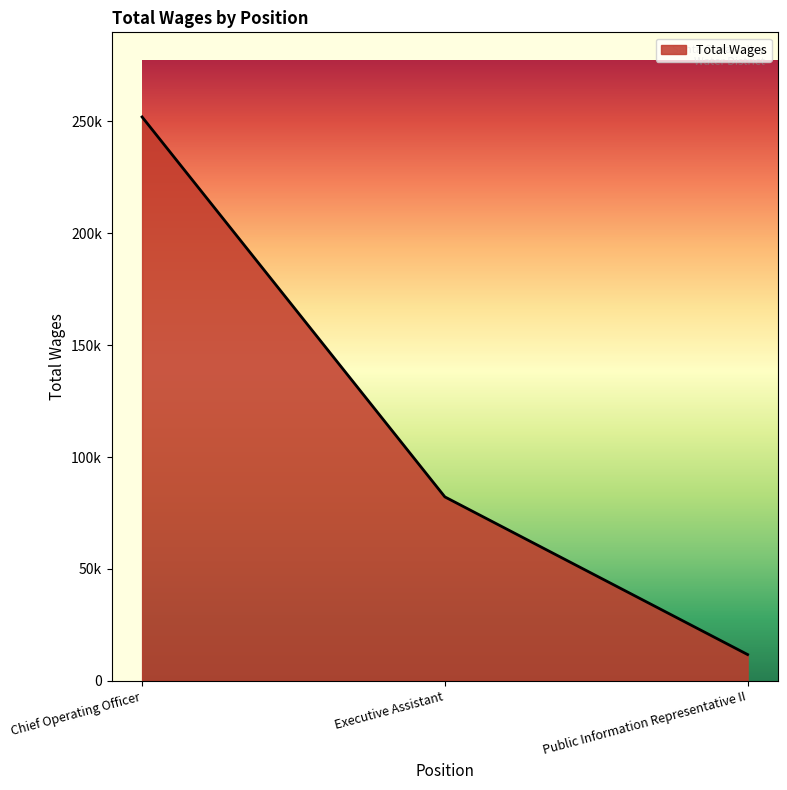

Does the chart have visible grid lines?

No